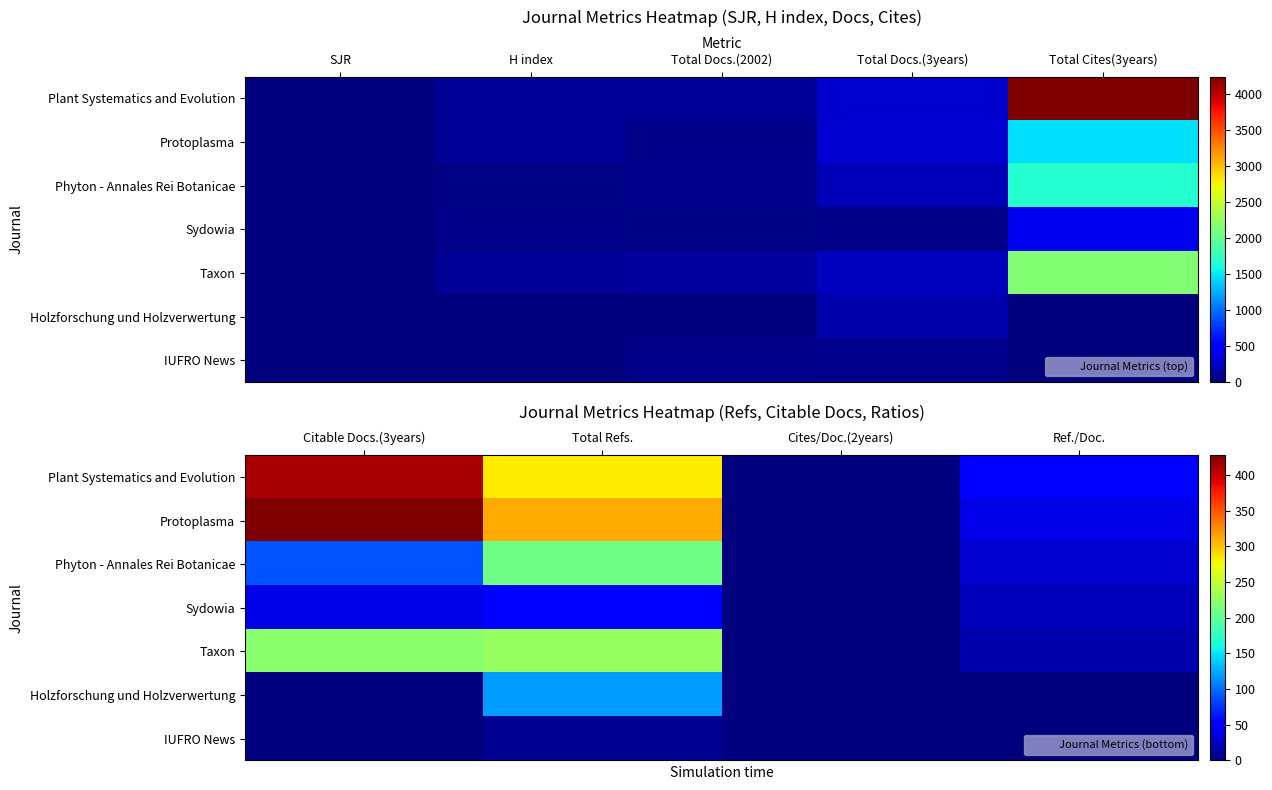

How many values in the Holzforschung und Holzverwertung series are below 1?

2